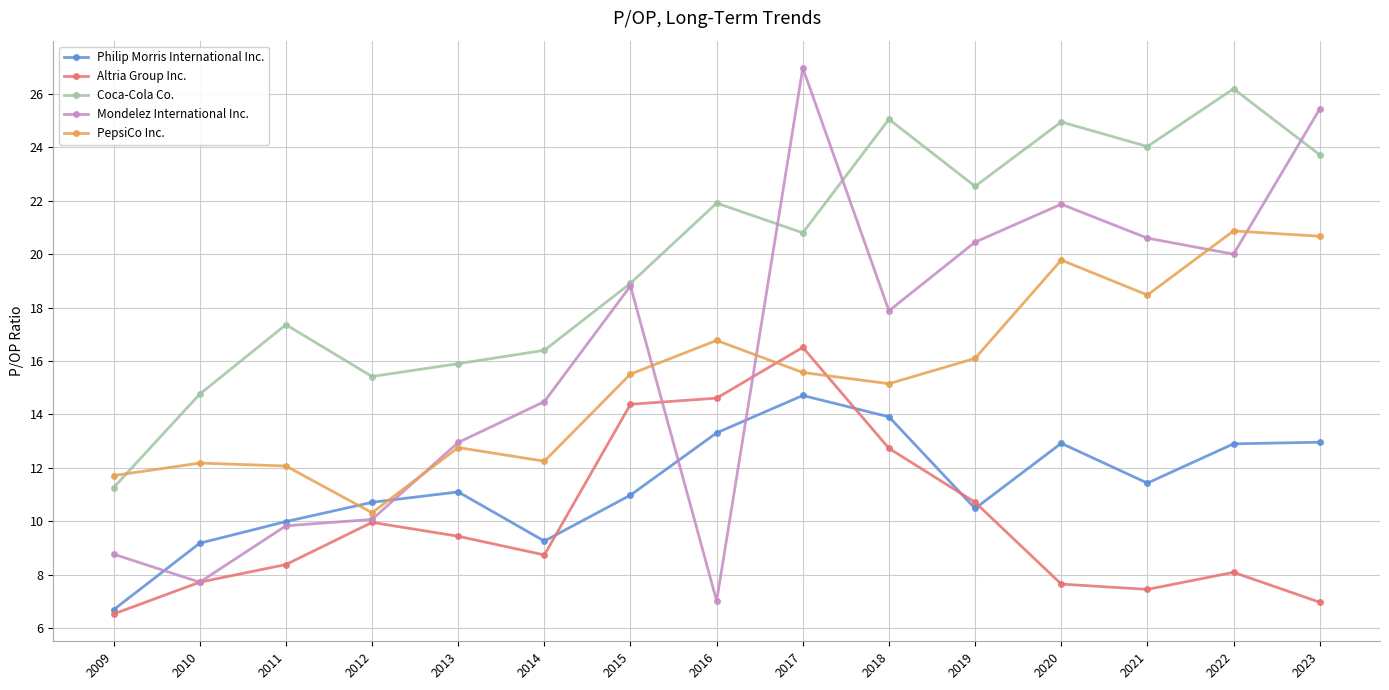

How many categories are shown in the chart?

15